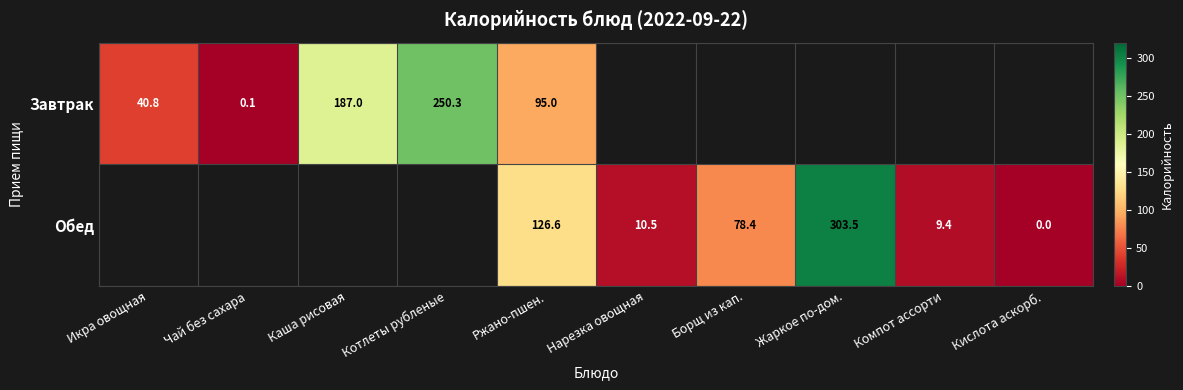

The Завтрак series shows 71.1 at Икра овощная. True or false?

False